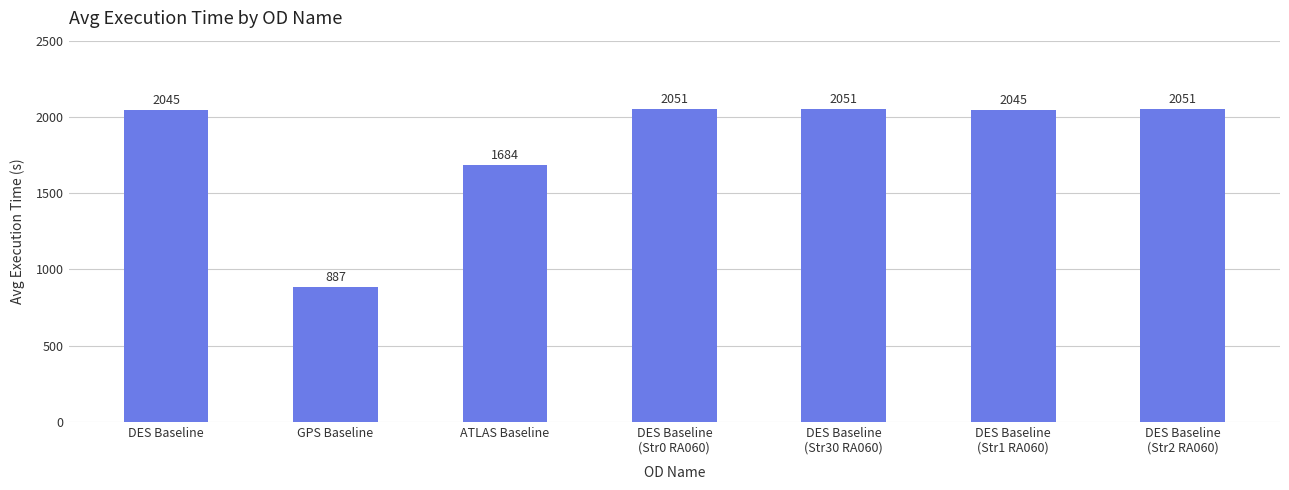

True or false: the data shows 2854 at DES Baseline.

False